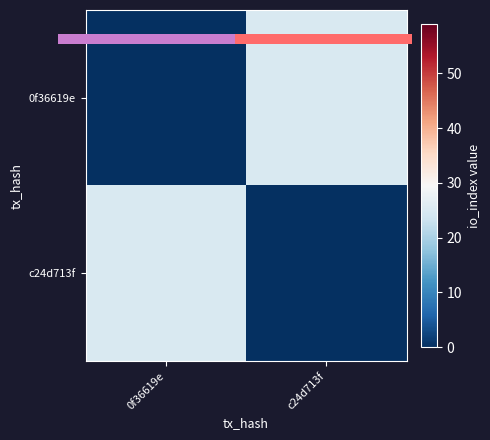

Which category has the highest value across all series?

c24d713f